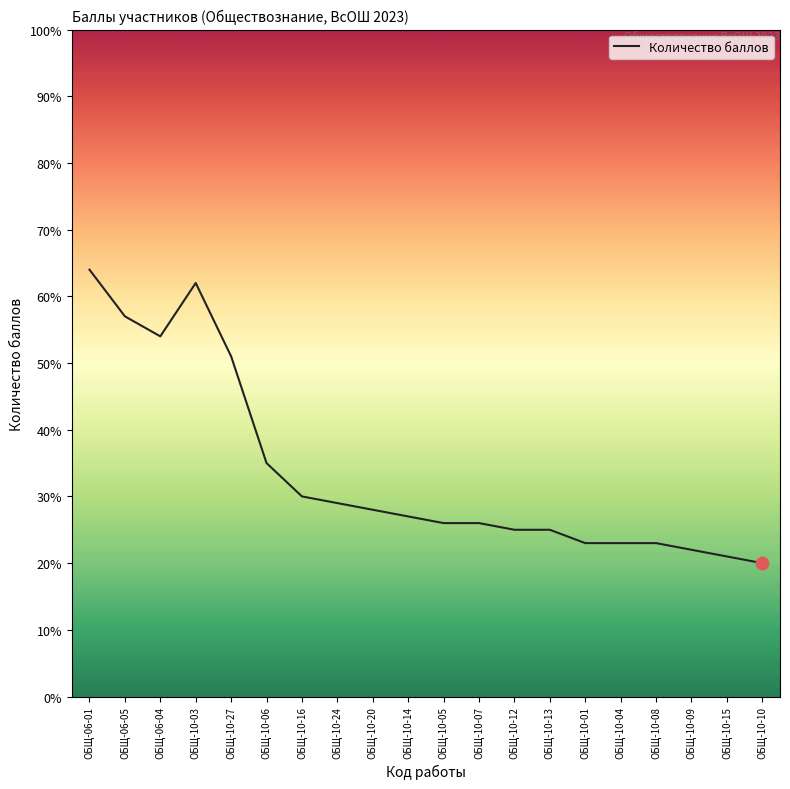

Which has a higher value, ОБЩ-10-15 or ОБЩ-10-14?

ОБЩ-10-14